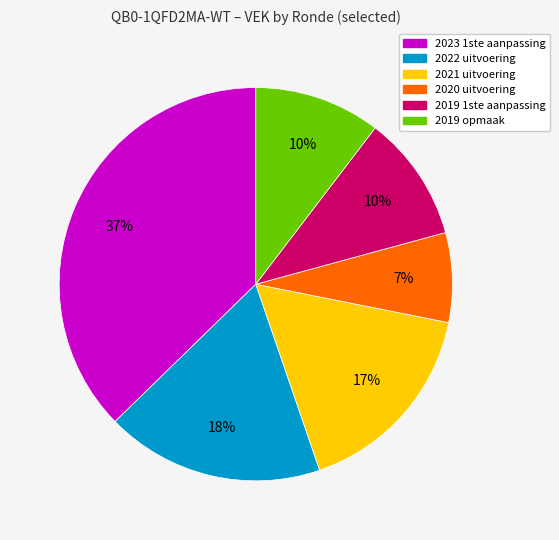

Which slice is the smallest?

2020 uitvoering